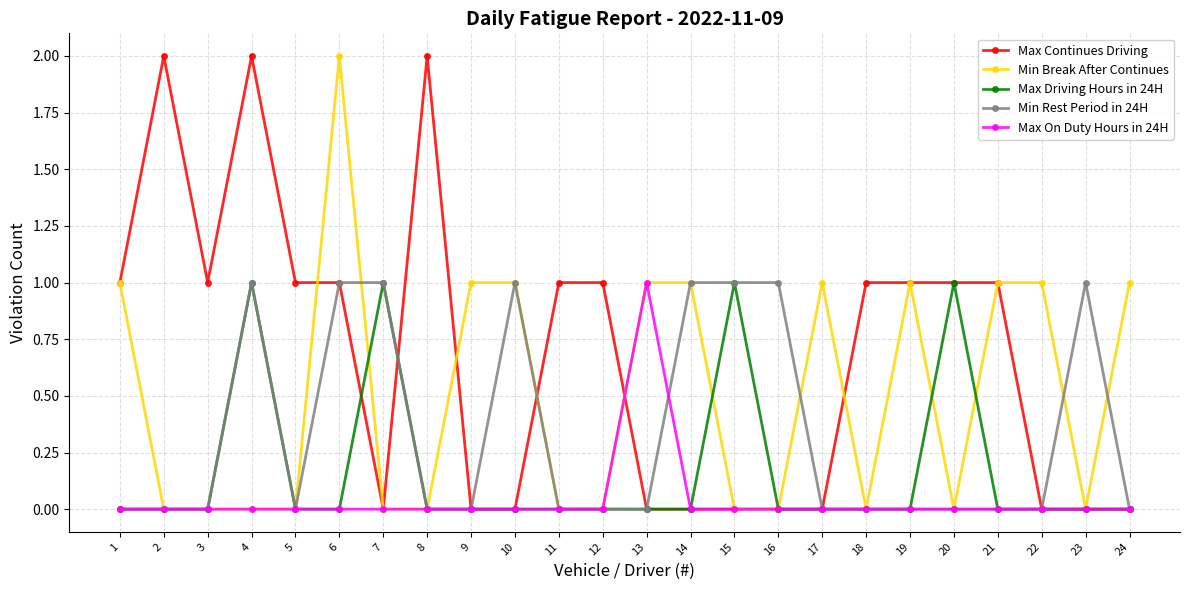

How many lines are shown in the chart?

5